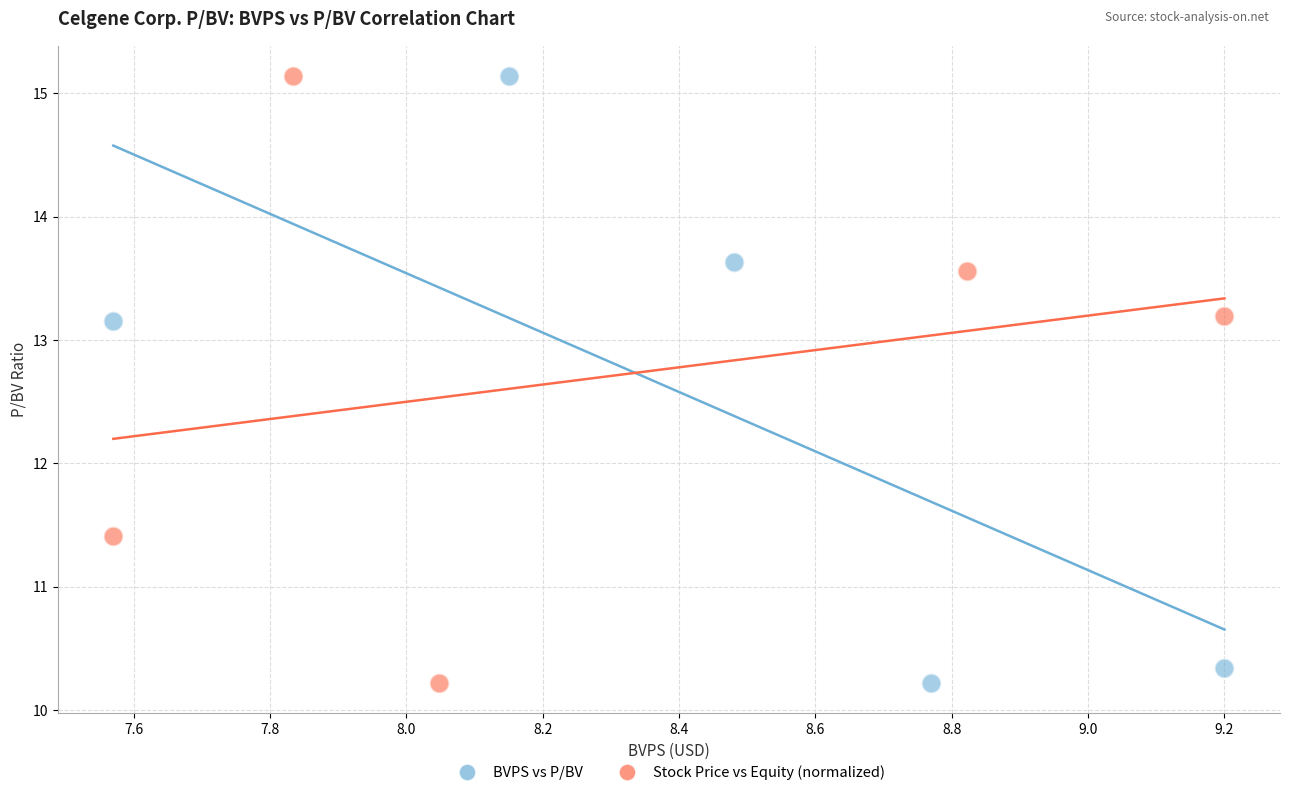

What are all the series names shown in the legend?

BVPS vs P/BV, Stock Price vs Equity (normalized)